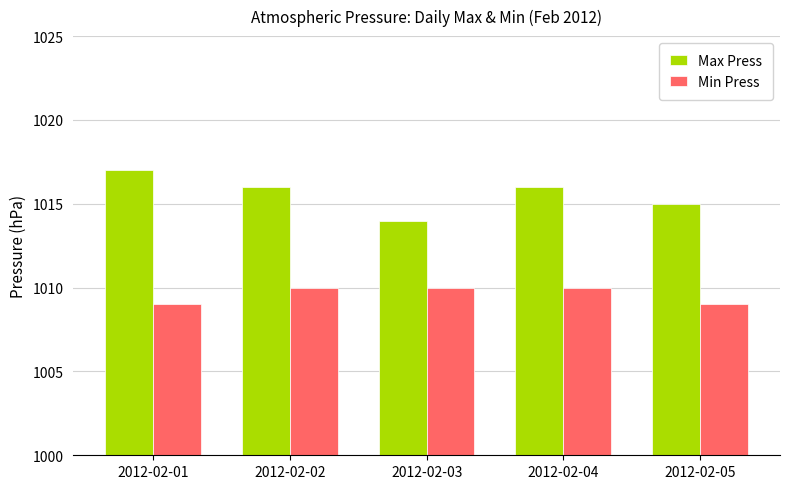

At which category does the chart reach its peak across all series?

2012-02-01